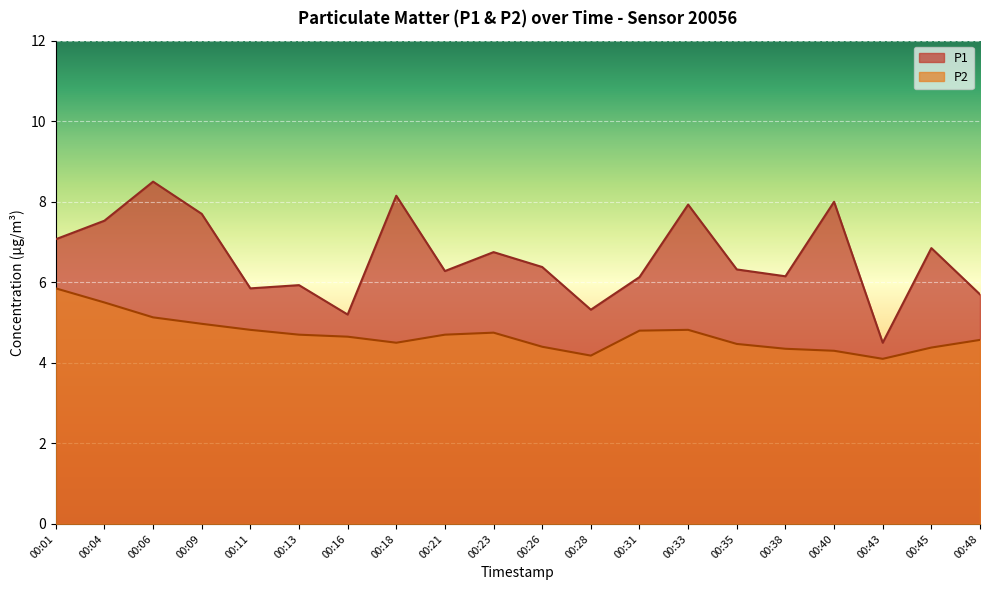

What is the value of the P1 point at the 17th from the left?

8.0